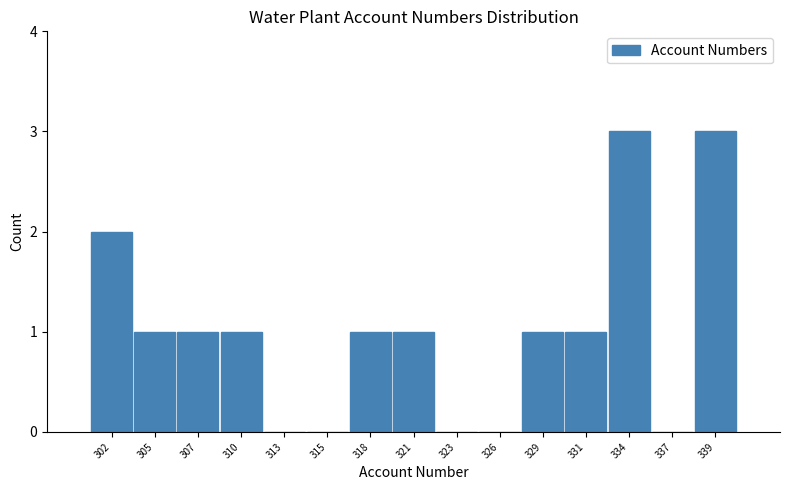

Reading left to right, transcribe all the data shown in this chart.

302=2	305=1	307=1	310=1	313=0	315=0	318=1	321=1	323=0	326=0	329=1	331=1	334=3	337=0	339=3